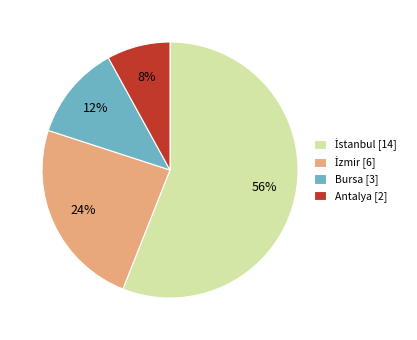

Is it true that Antalya [2] is 2% of the pie?

False